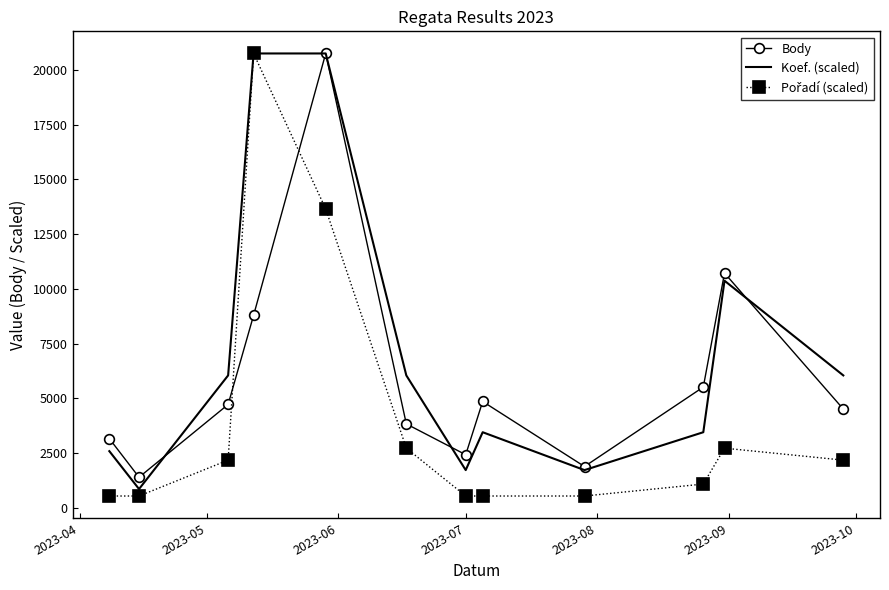

What is the greatest value displayed?

20746.0